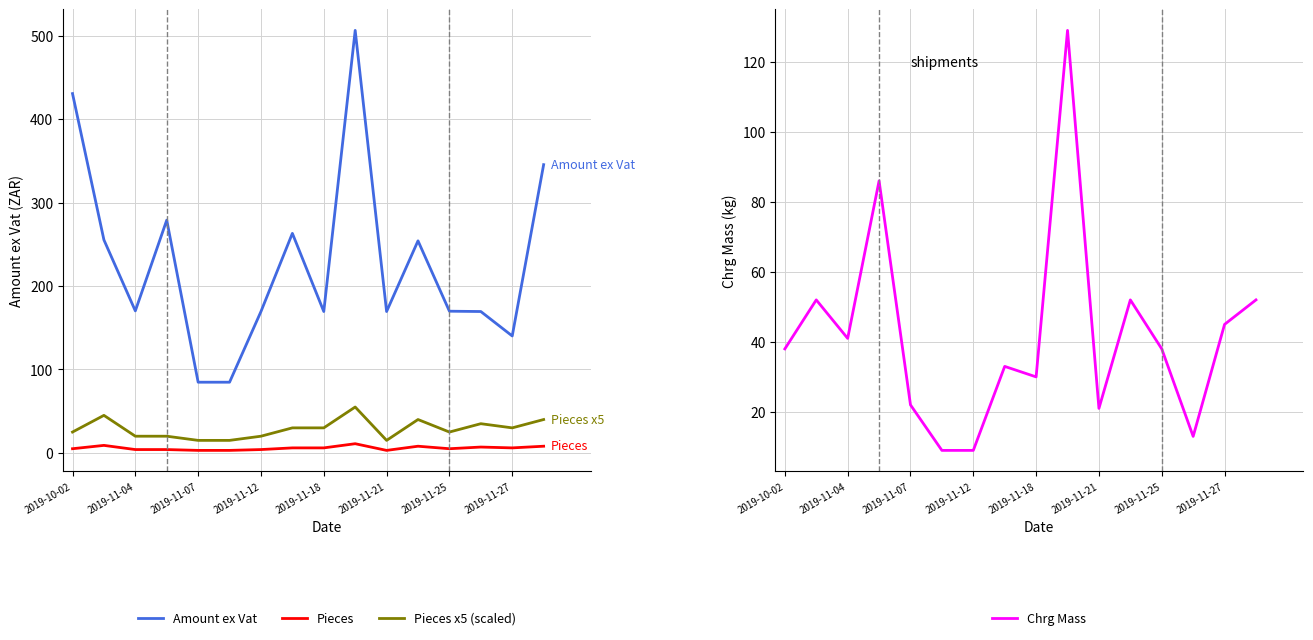

What is the difference between the highest and lowest values at 11?

246.2